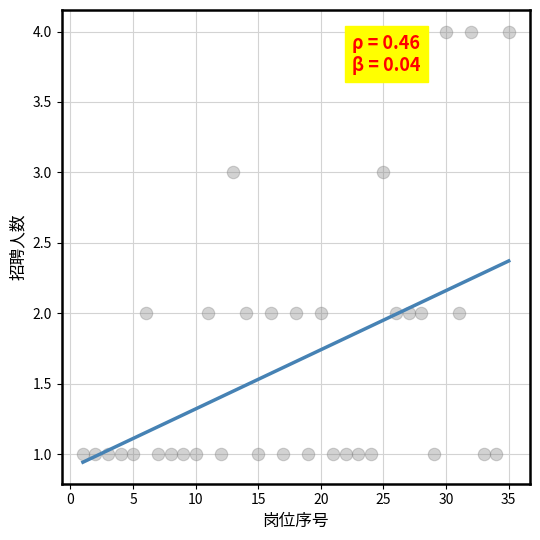

What is the range of X values (max minus min)?

34